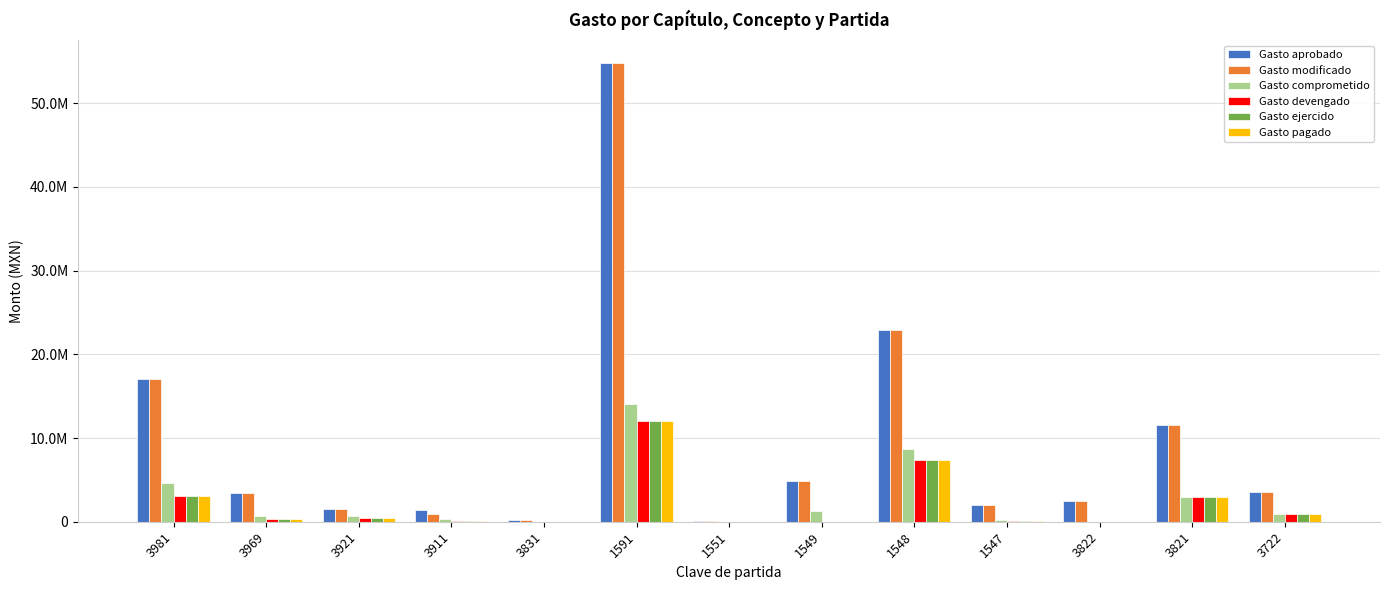

Read the Gasto comprometido value at 3911.

270000.0